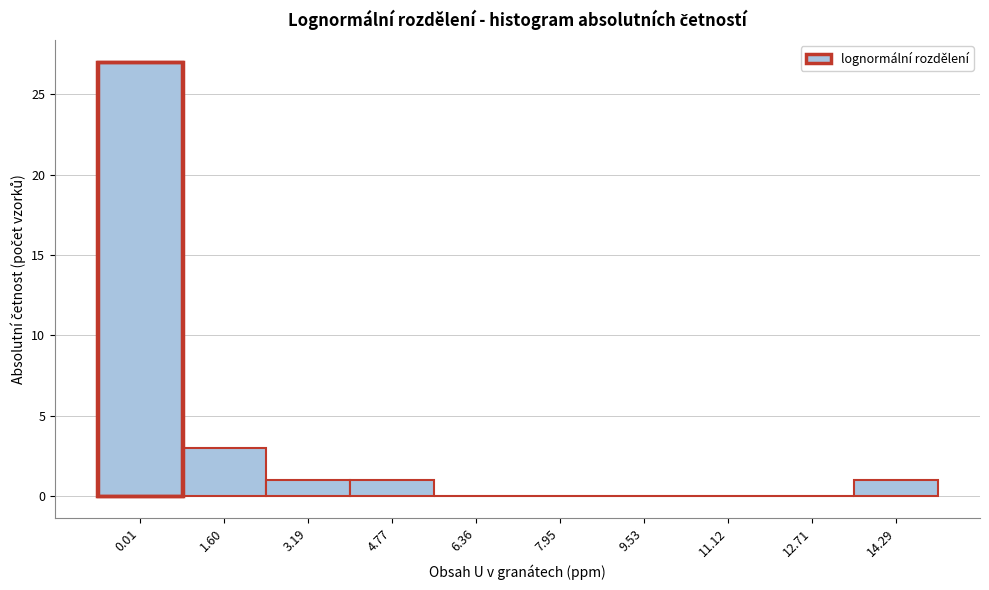

Reading right to left, what are all the values shown in this chart?

14.29=1	12.71=0	11.12=0	9.53=0	7.95=0	6.36=0	4.77=1	3.19=1	1.60=3	0.01=27